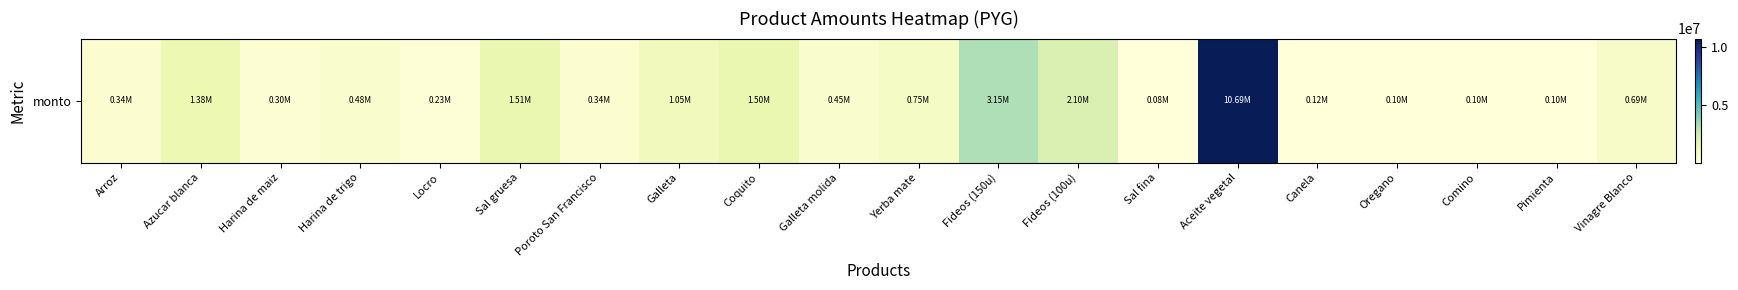

What is the sum of the values at Coquito and Aceite vegetal?

12187500